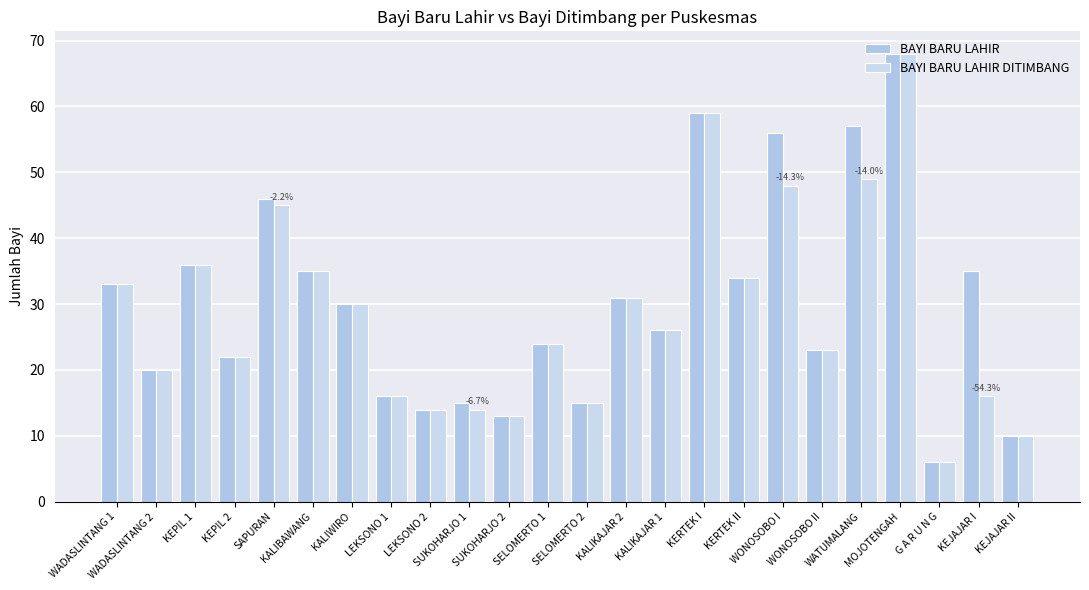

Which series has the largest range (max minus min)?

BAYI BARU LAHIR